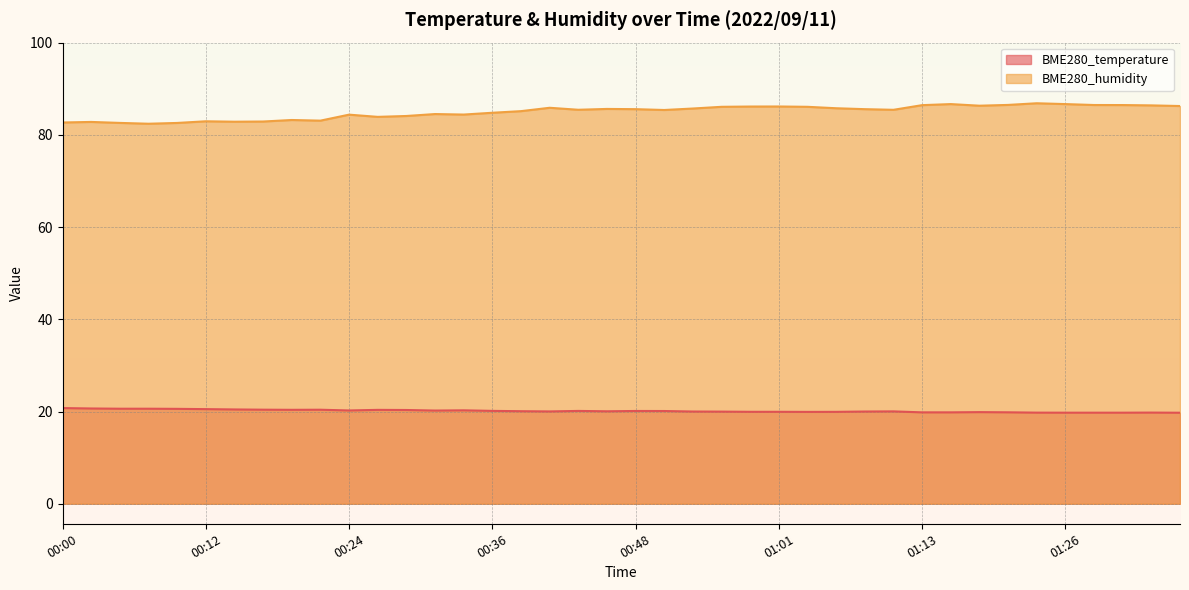

Count the number of categories in the chart.

40